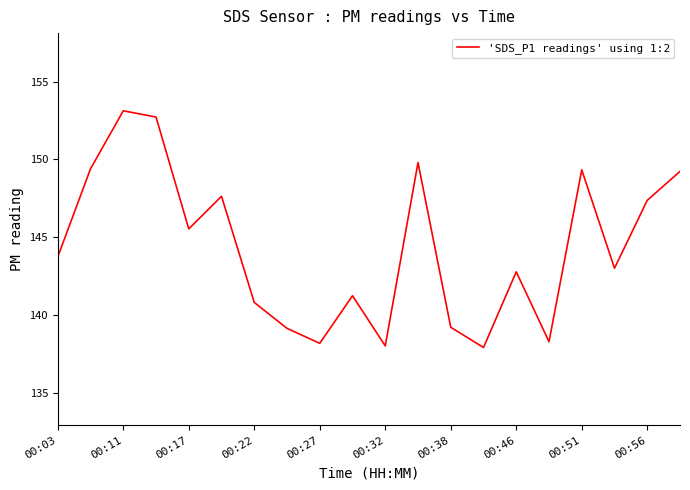

What is the difference between the maximum and minimum values?

15.2